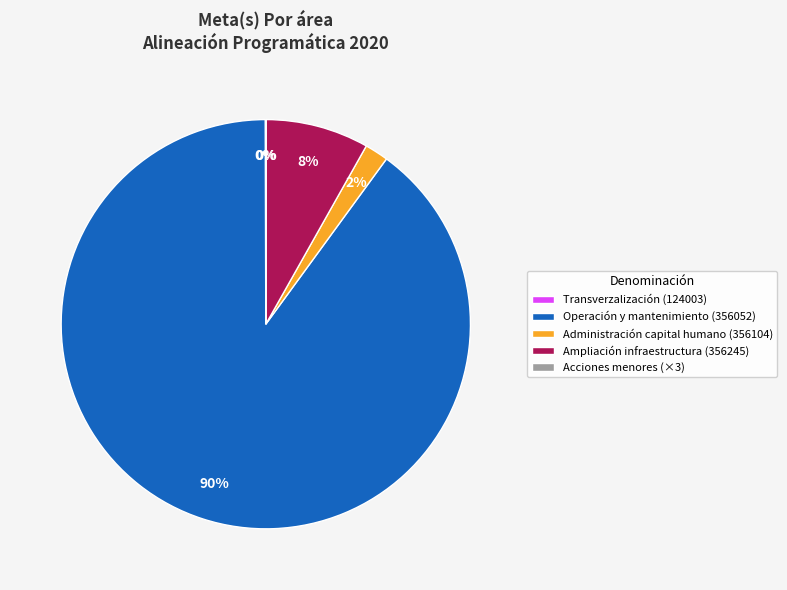

Which slice is the largest?

Operación y mantenimiento (356052)